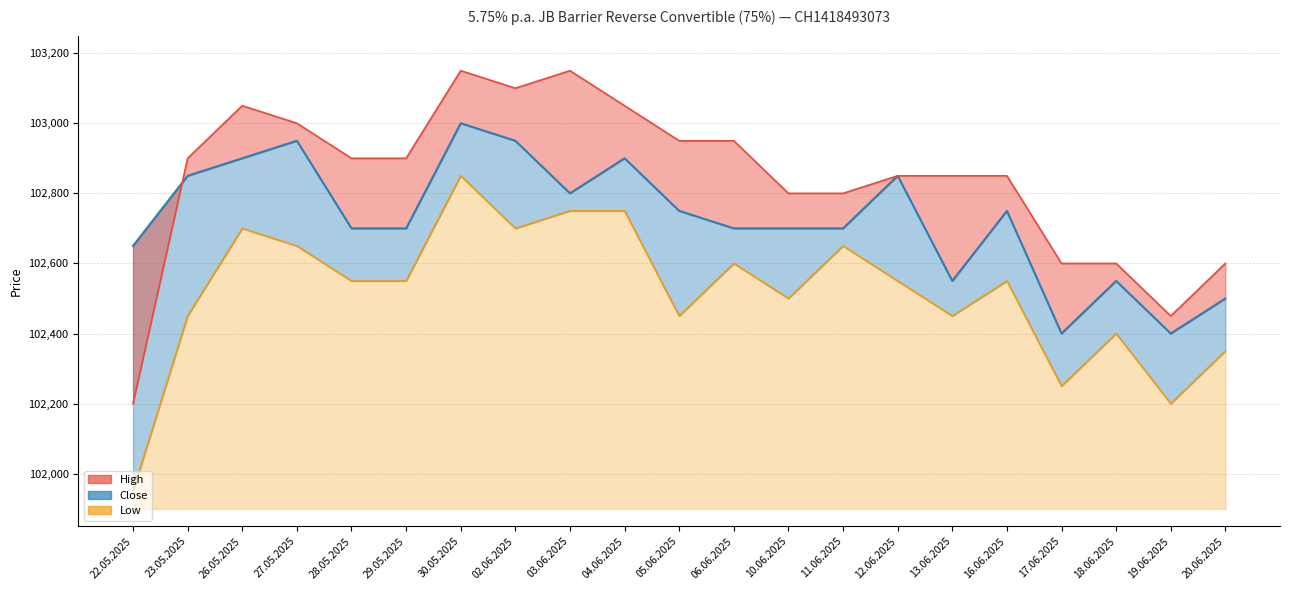

What are all the series names shown in the legend?

High, Close, Low